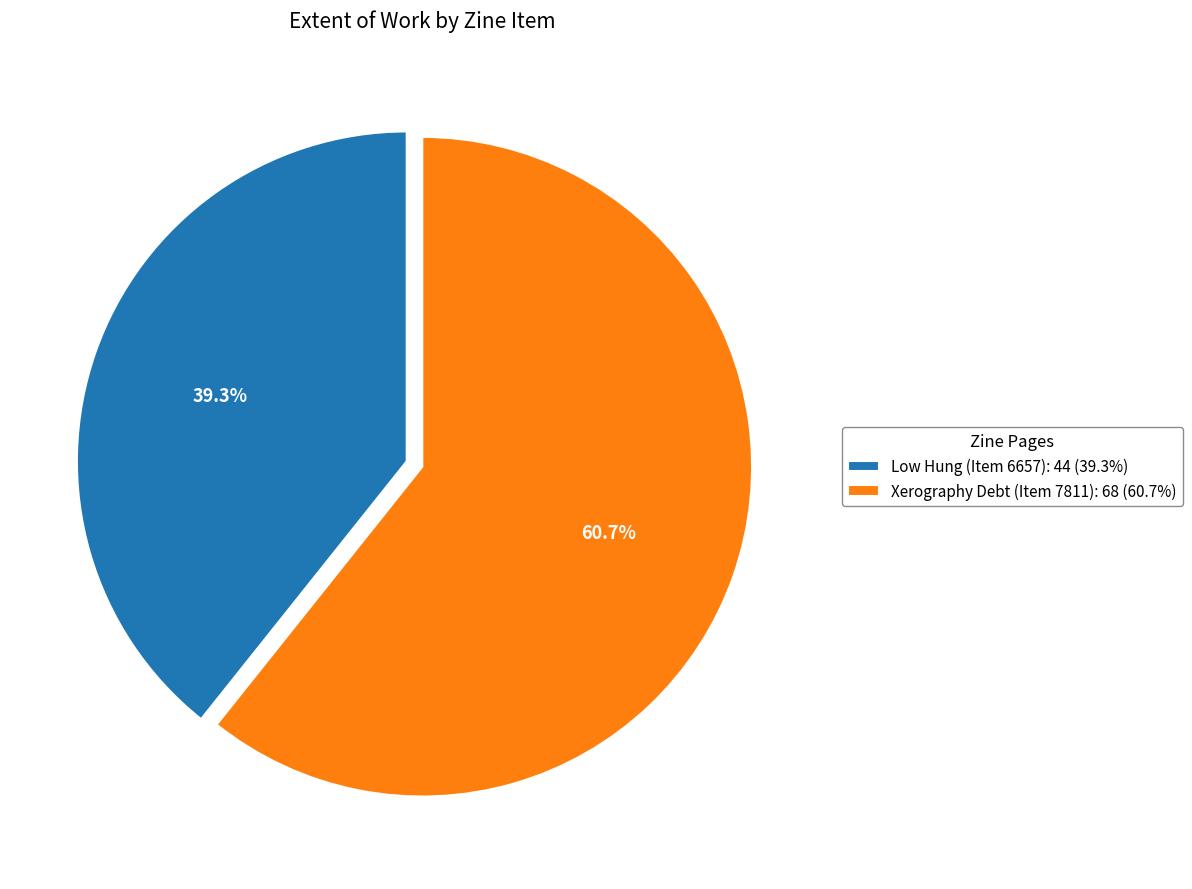

True or false: Low Hung (Item 6657) accounts for 39% of the total.

True